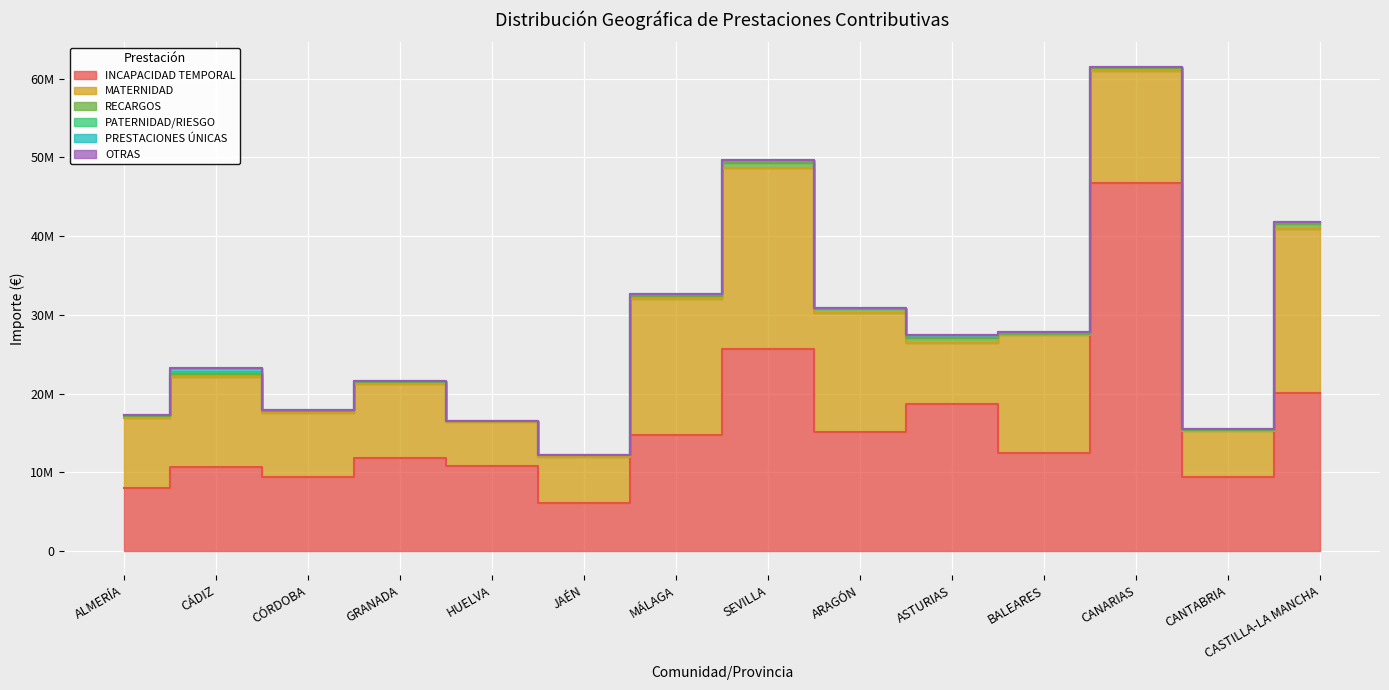

At which category is the sum across all series the highest?

CANARIAS